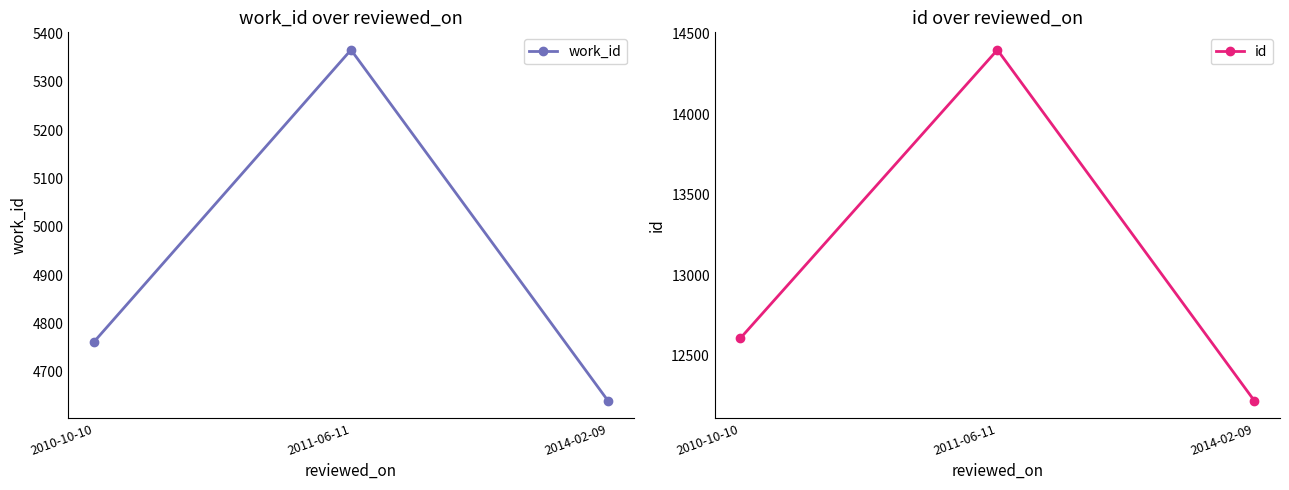

Which category has the lowest value in the work_id series?

2014-02-09